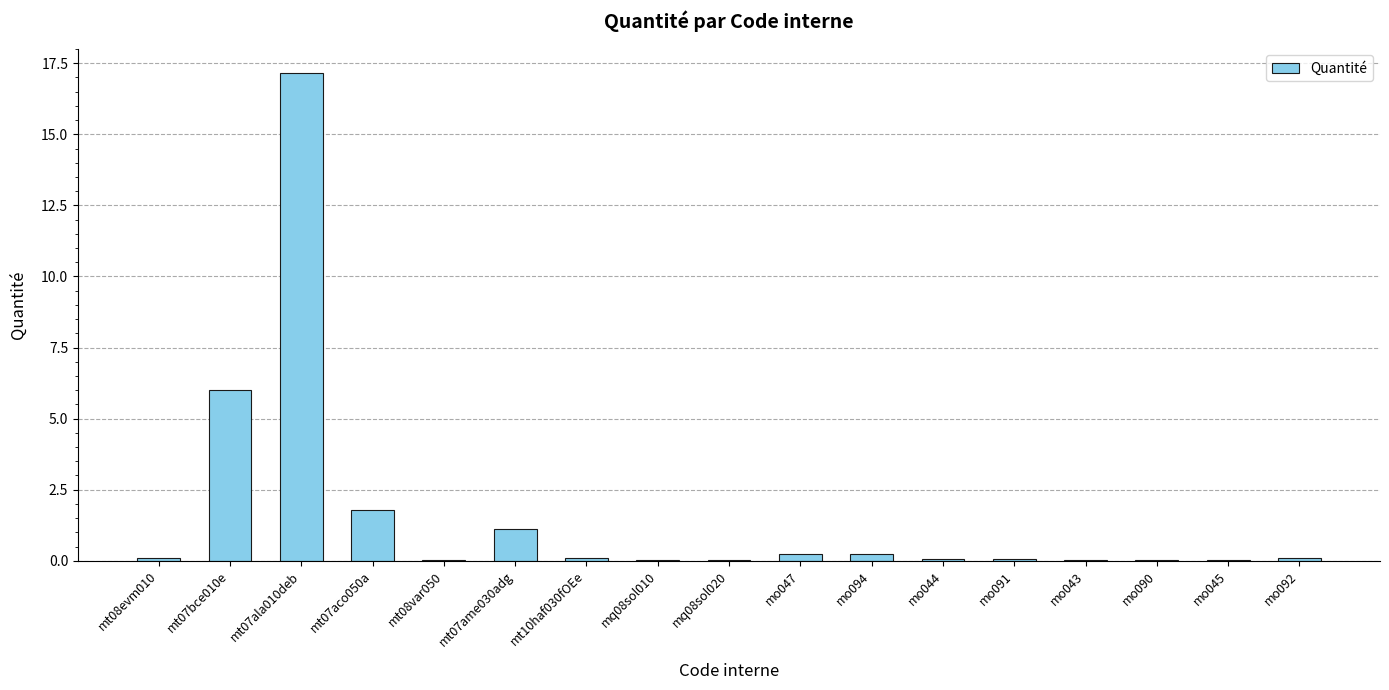

At which label is the value closest to 8?

mt07bce010e